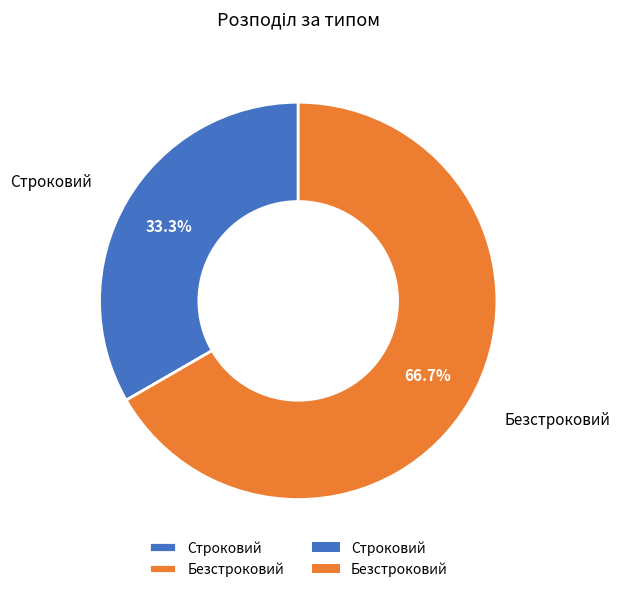

What is the total percentage of Строковий and Безстроковий?

100.0%